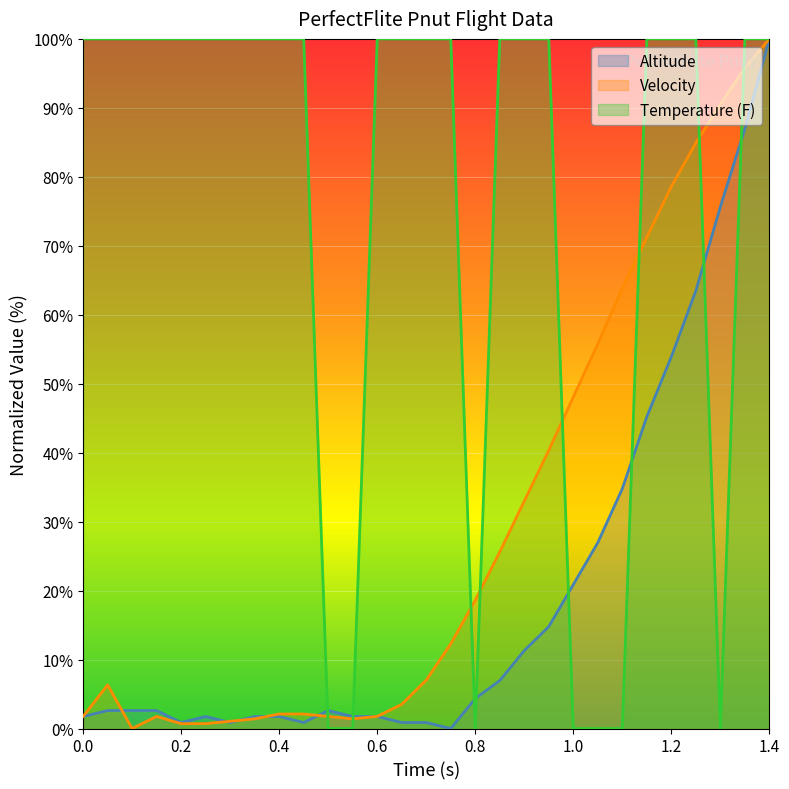

The value of Altitude at 1.2 is 53.9. True or false?

True